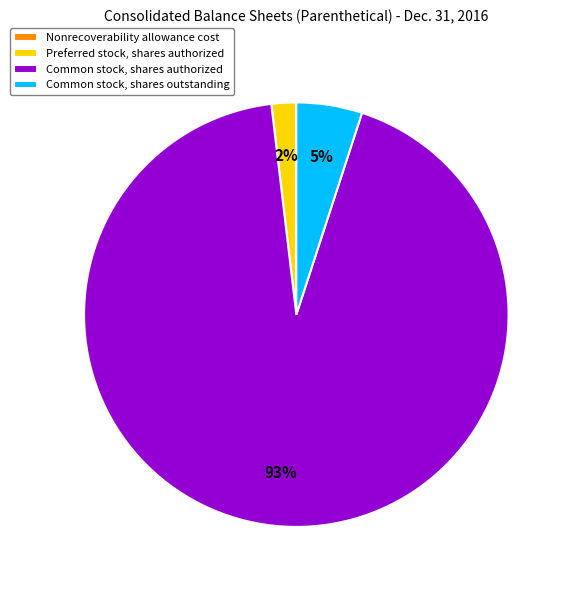

To the nearest percent, what is the average slice percentage?

25%